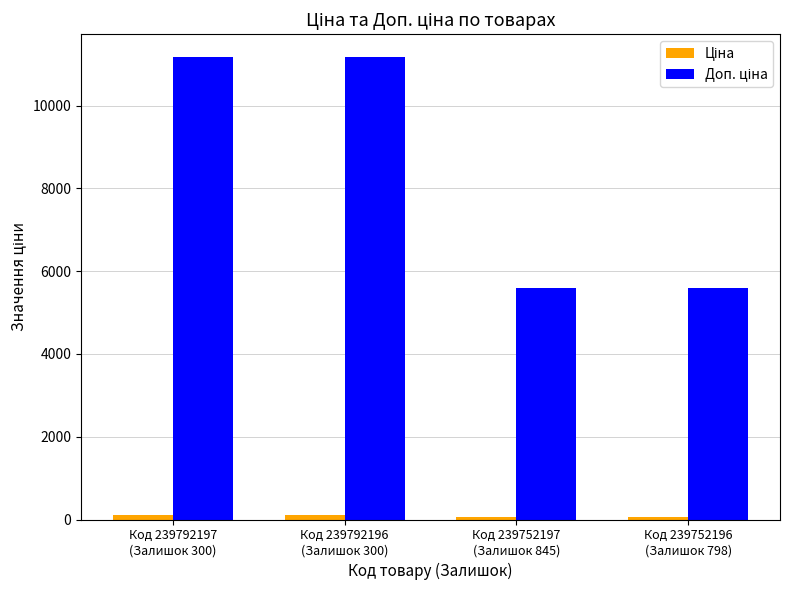

At how many categories does at least one series exceed 3868?

4